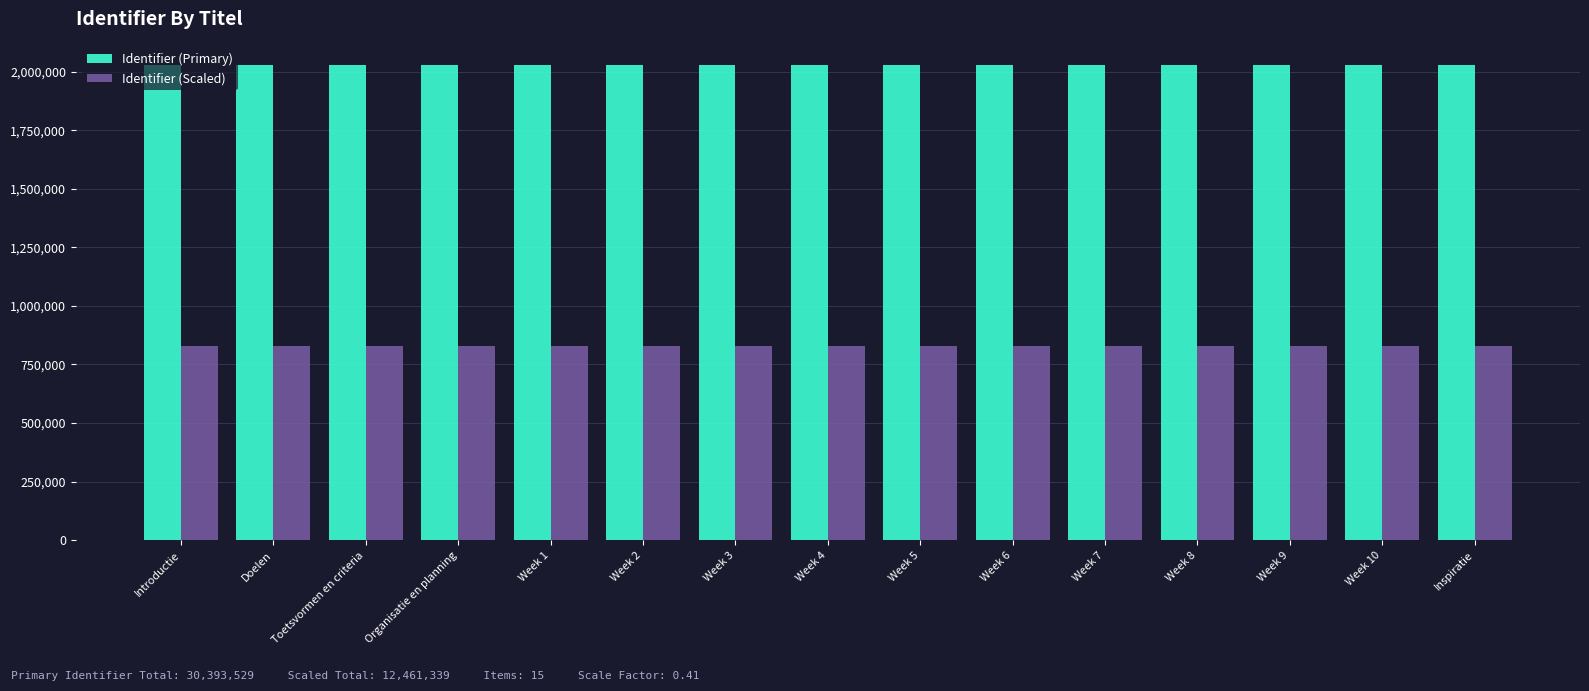

Is it true that Identifier (Primary) equals 2026222 at Introductie?

True